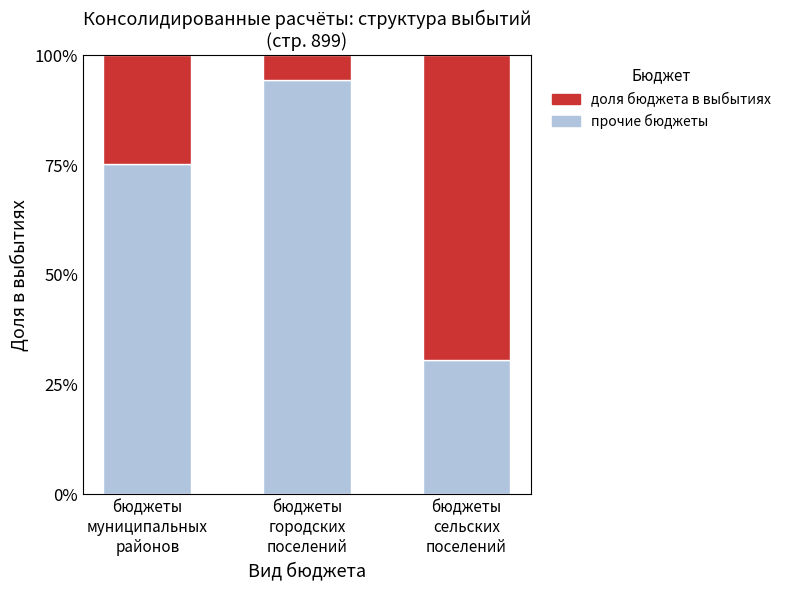

What is the average value of the прочие бюджеты series?

66.7